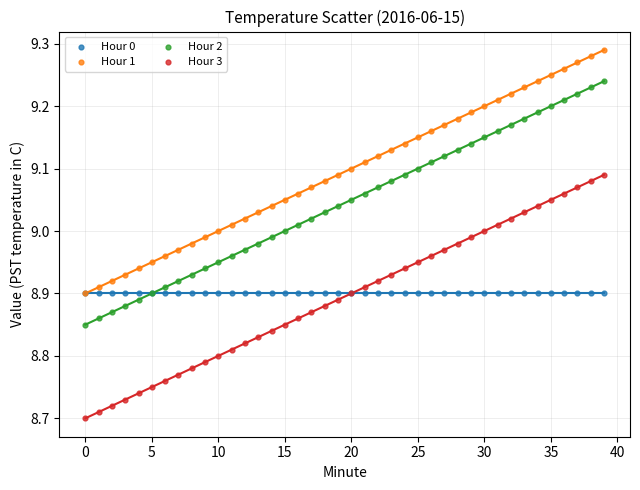

What are all the series names shown in the legend?

Hour 0, Hour 1, Hour 2, Hour 3